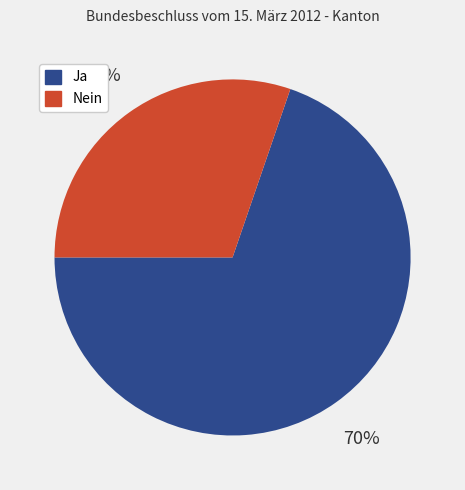

Which category accounts for the majority?

Ja